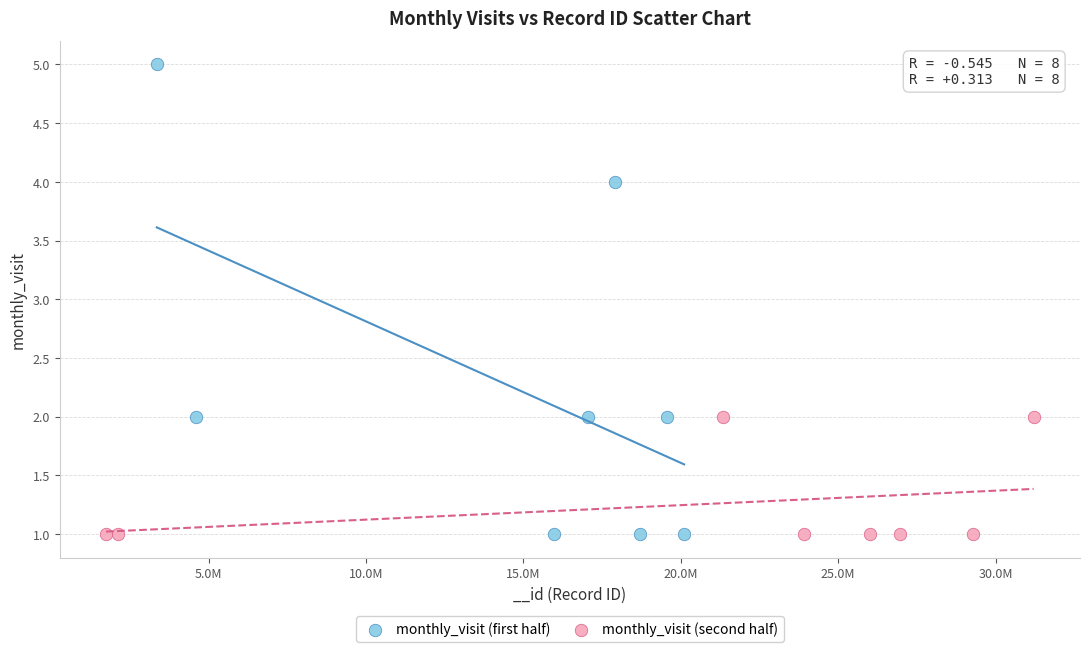

Which series reaches the maximum Y coordinate?

monthly_visit (first half)